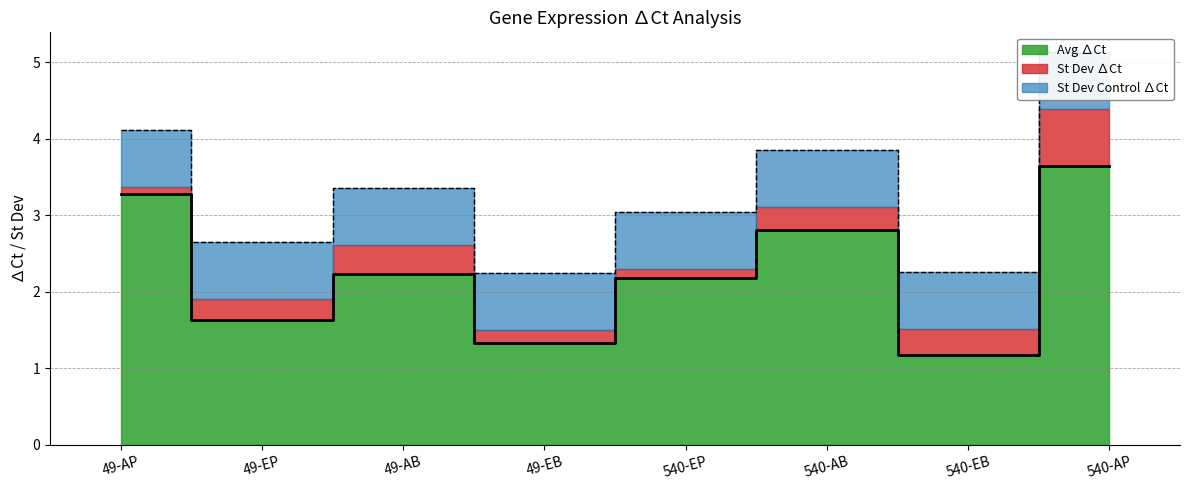

What is the label of the 1st point from the right?

540-AP